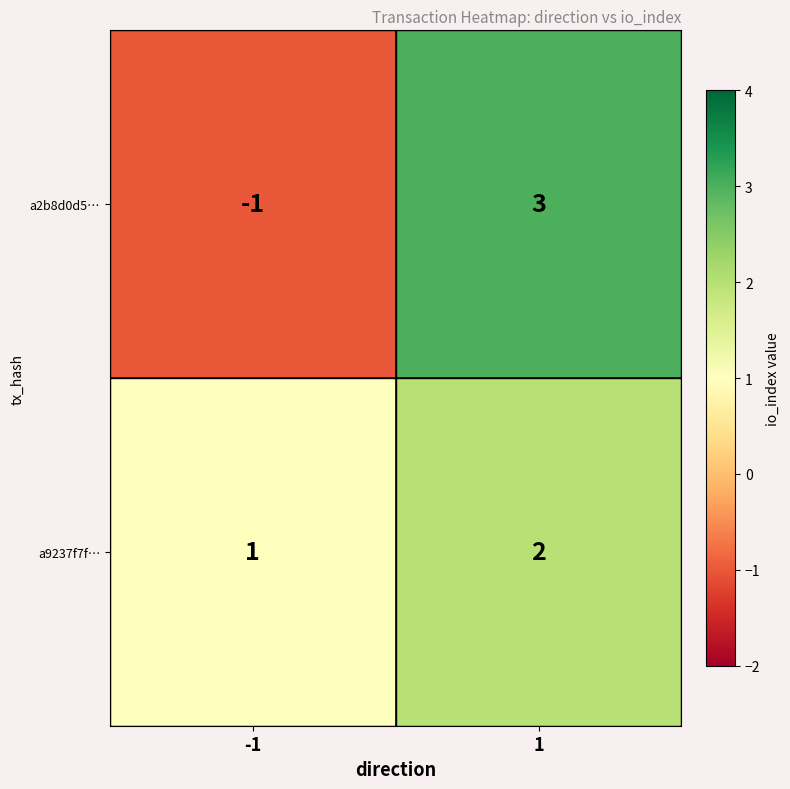

True or false: a2b8d0d5… has a value of 5 at 1.

False